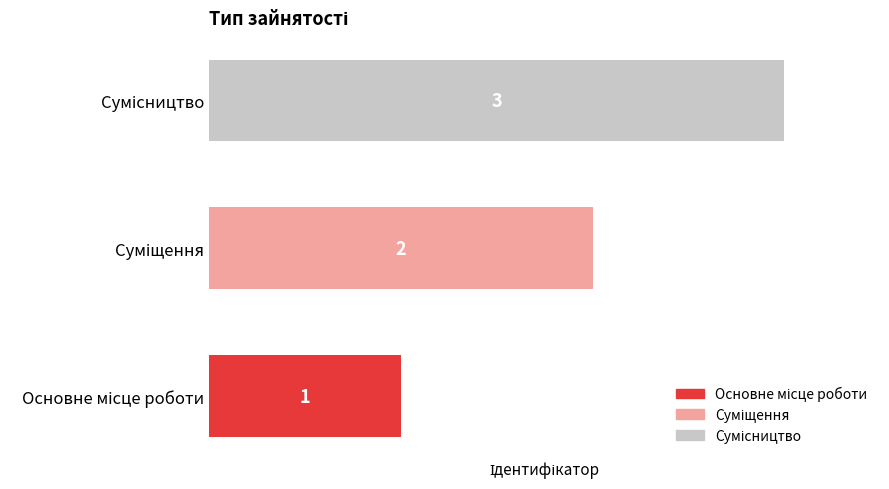

What is the greatest value displayed?

3